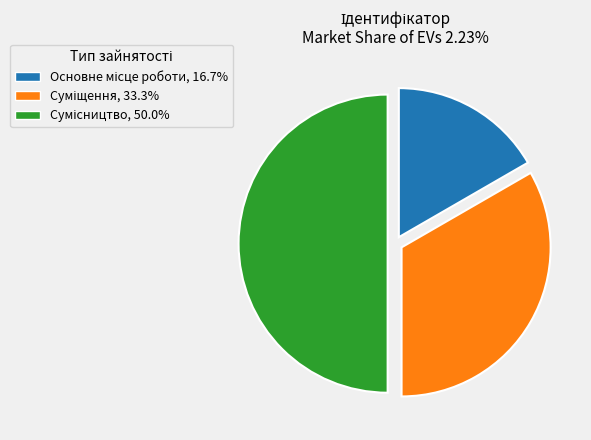

True or false: Основне місце роботи accounts for 30% of the total.

False